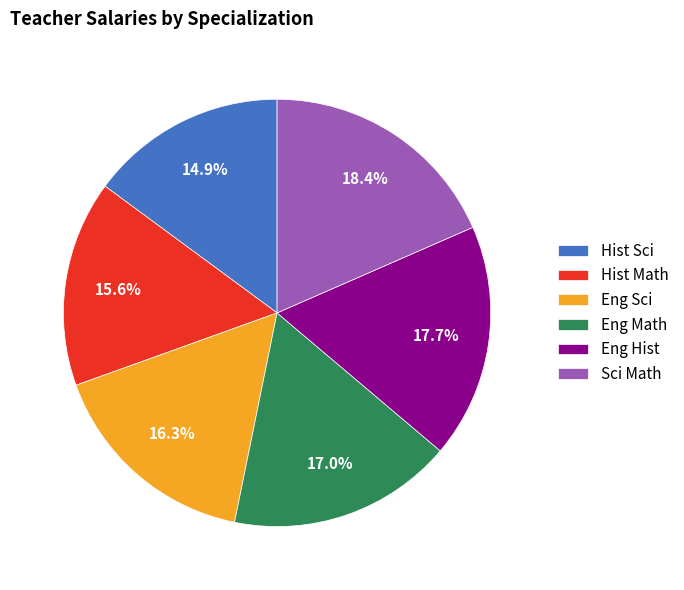

Is Eng Math the majority of the pie?

No